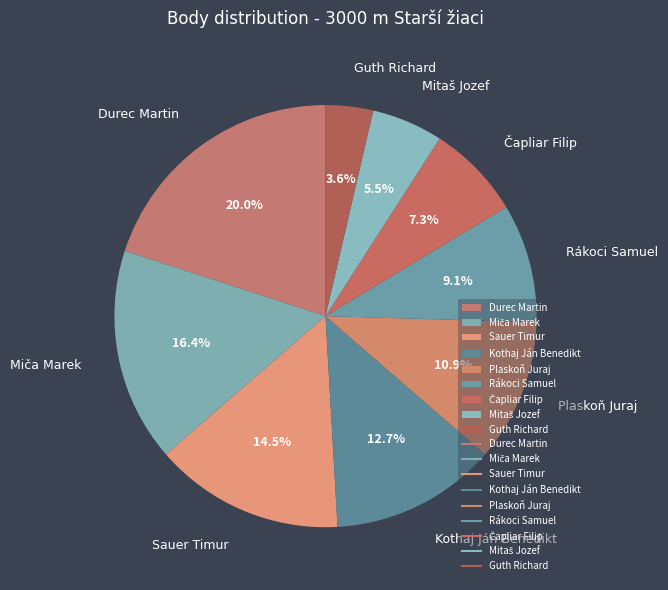

What is the total percentage of Rákoci Samuel and Plaskoň Juraj?

20.0%